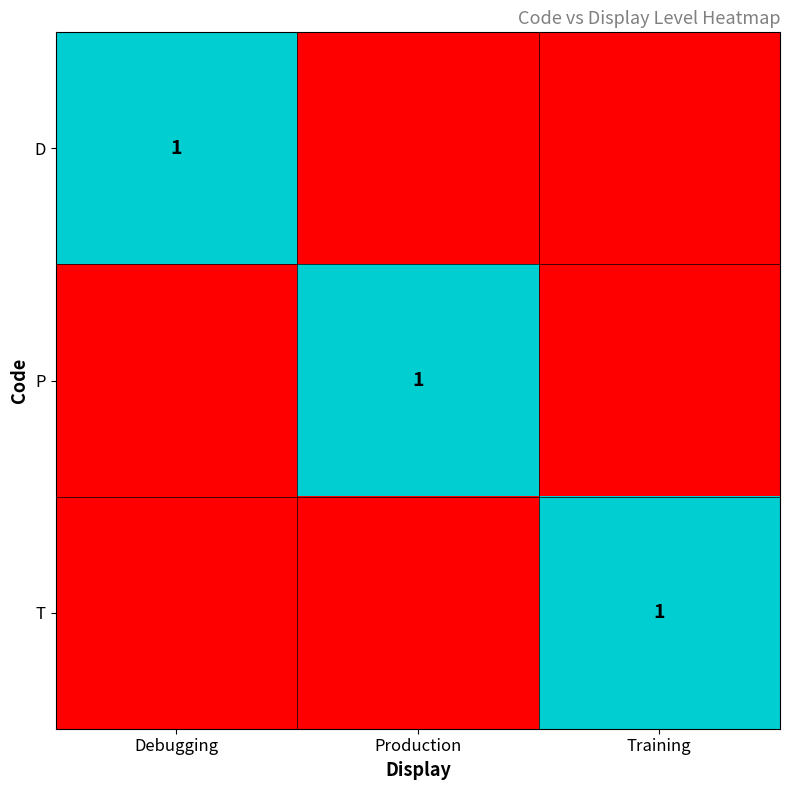

What is the spread (max minus min) of values at Debugging?

1